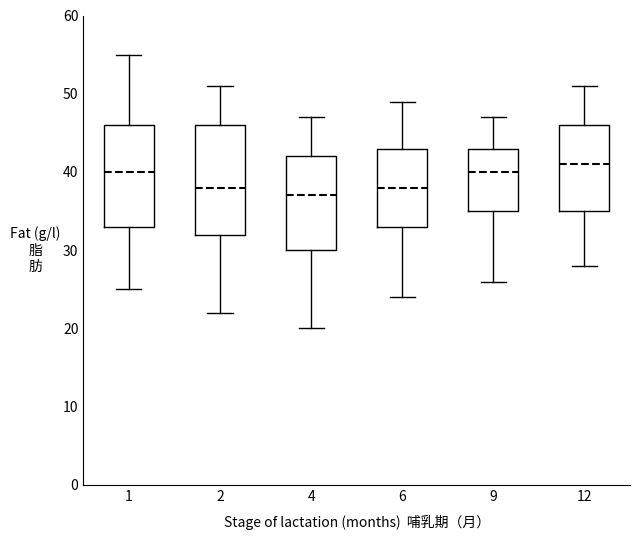

Which box has the highest median line?

12